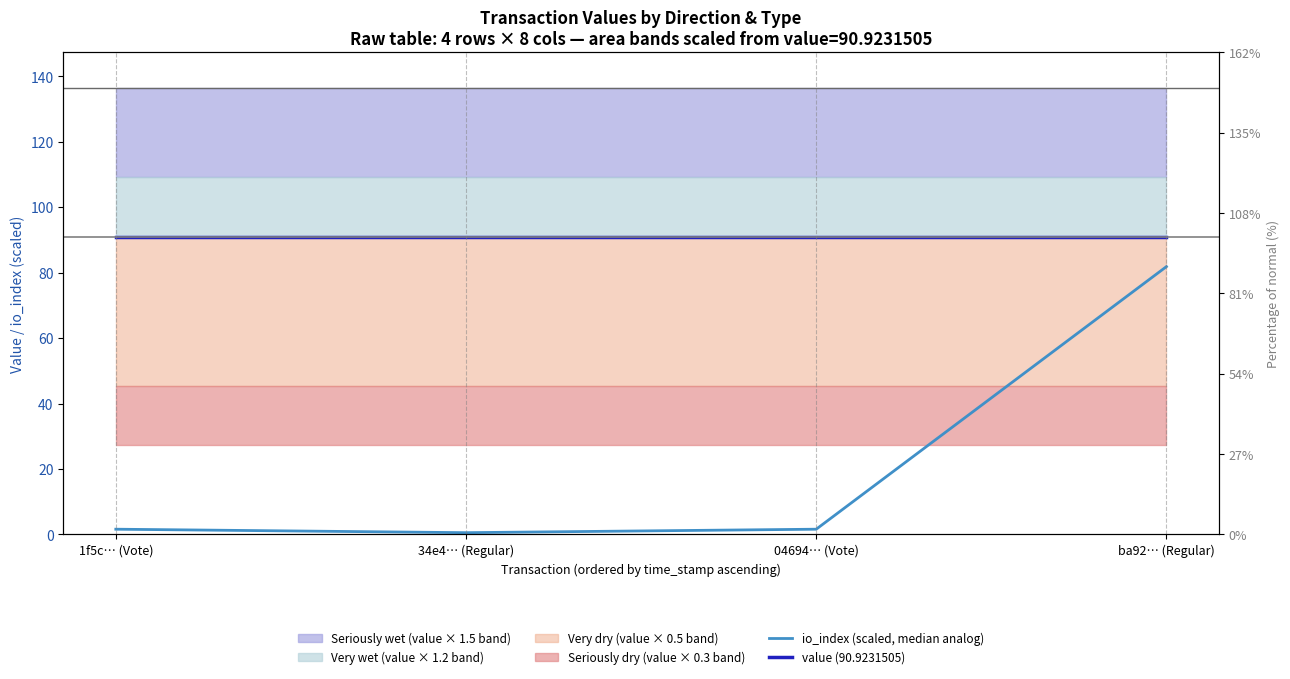

Rank the categories by io_index (scaled, median analog) value from highest to lowest.

ba92… (Regular), 1f5c… (Vote), 04694… (Vote), 34e4… (Regular)